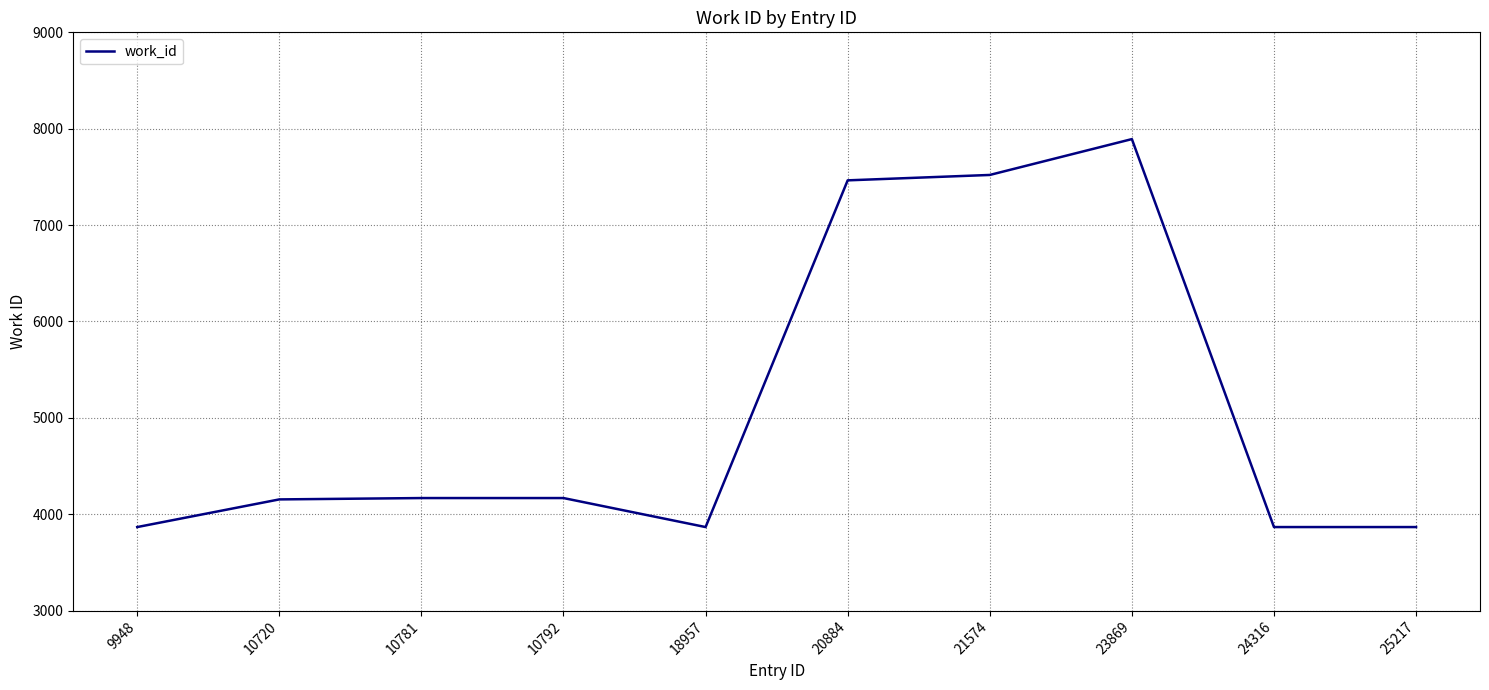

What is the difference between the maximum and minimum values?

4026